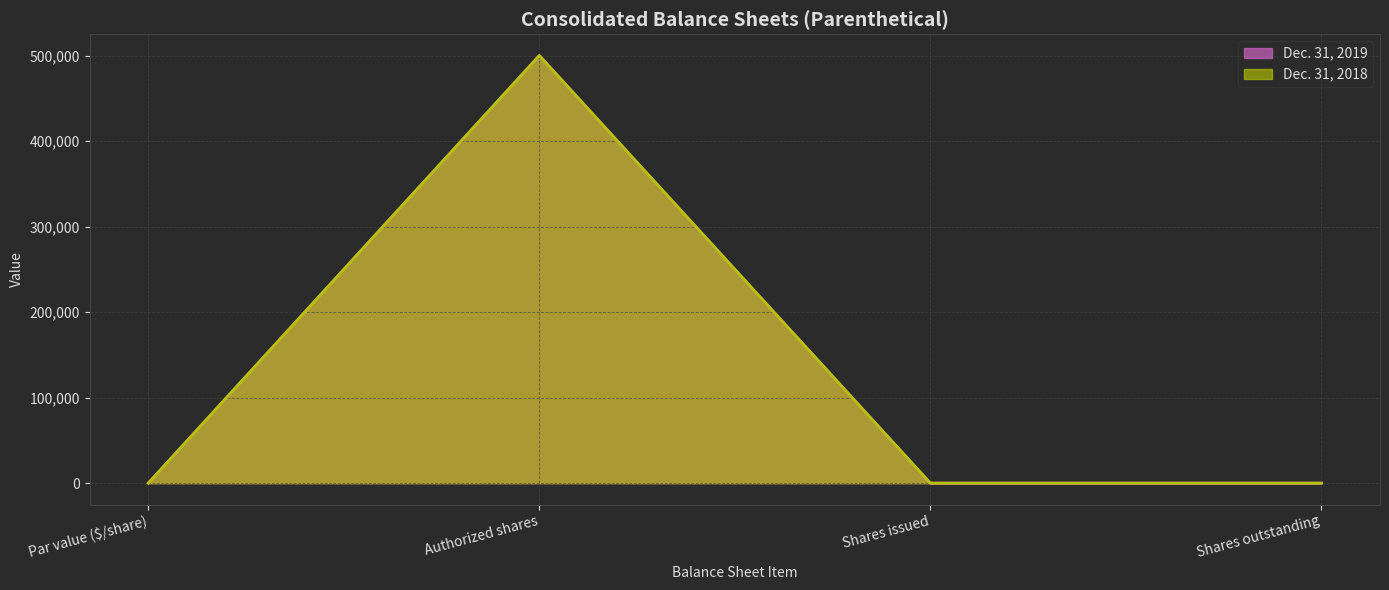

Between Par value ($/share) and Shares issued, which series saw the biggest shift?

Dec. 31, 2019